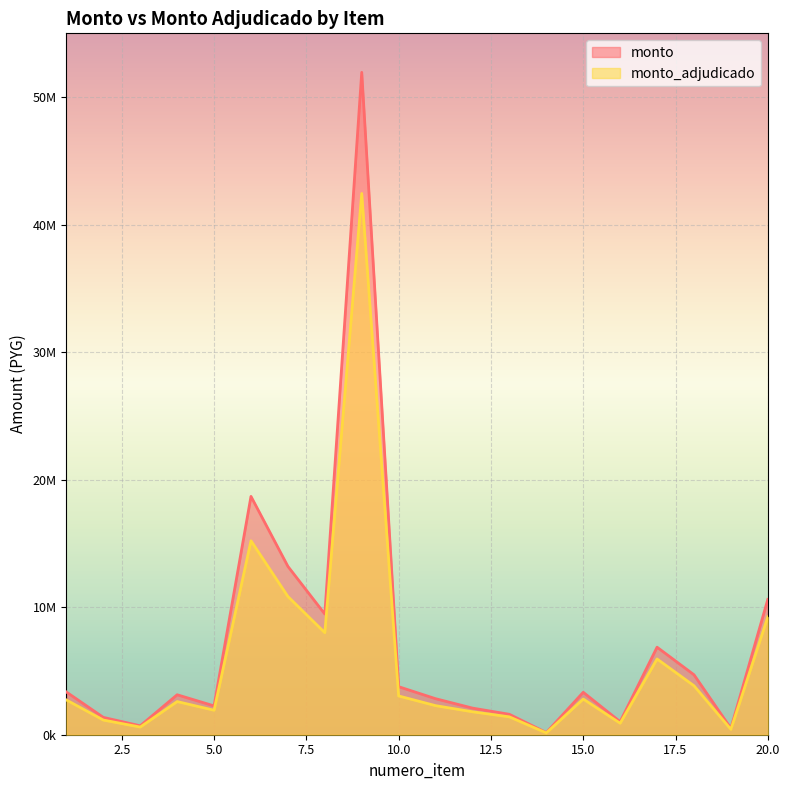

What is the approximate value of monto at 12?

2087460